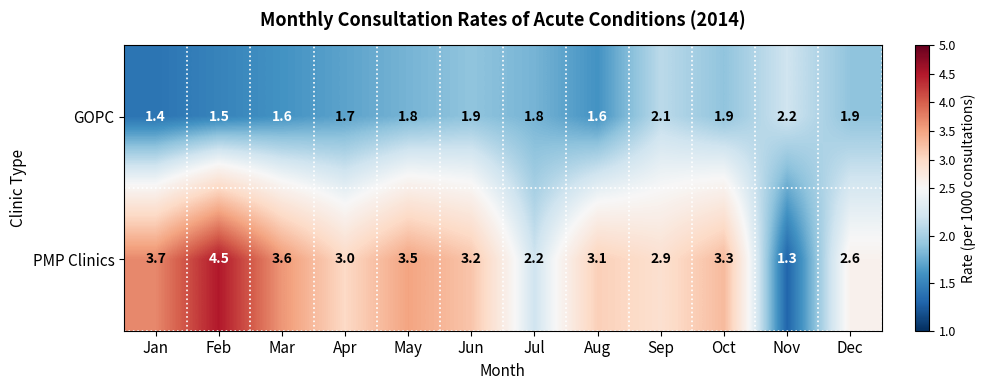

Is the value of PMP Clinics at Apr greater than the value of GOPC at Oct?

Yes